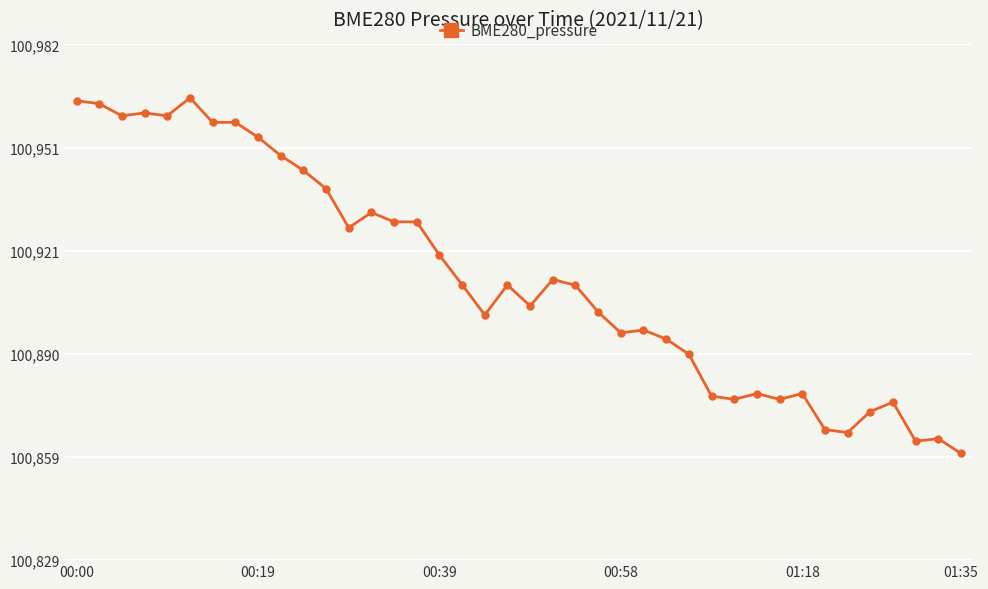

What is the sum of all values?

4036512.4